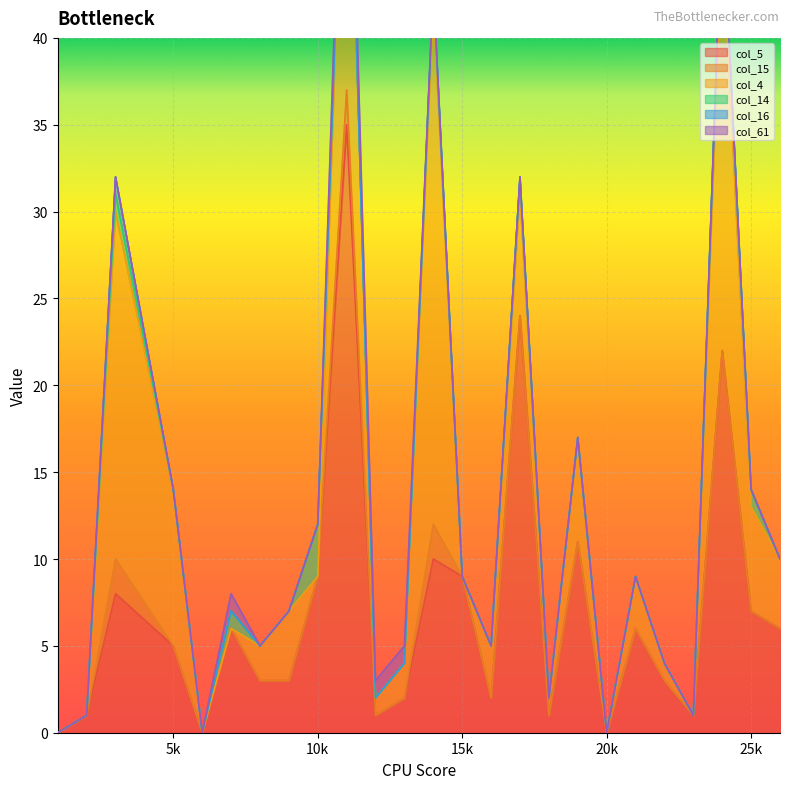

Which category has the highest value across all series?

11